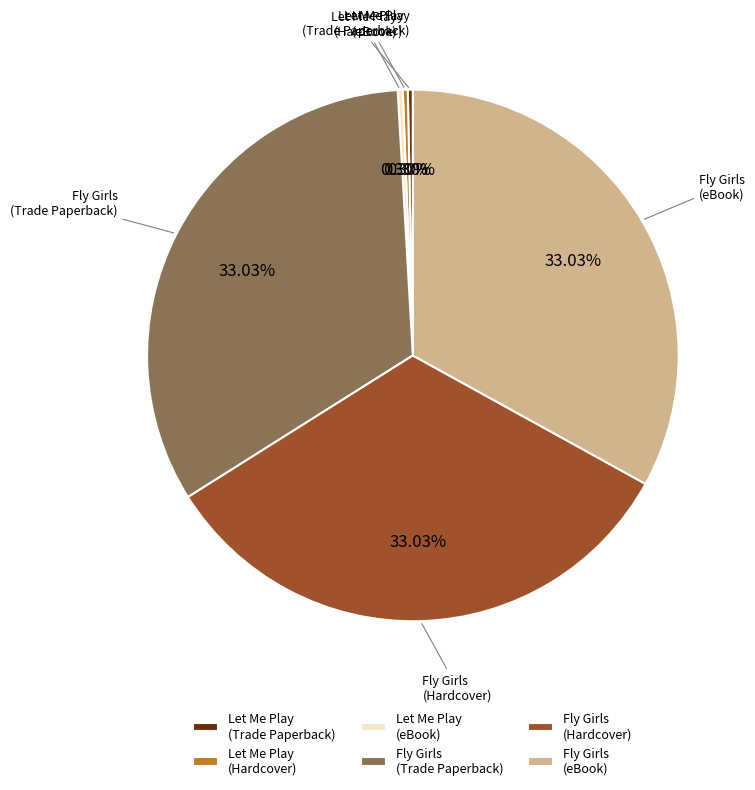

How many slices are in this pie chart?

6